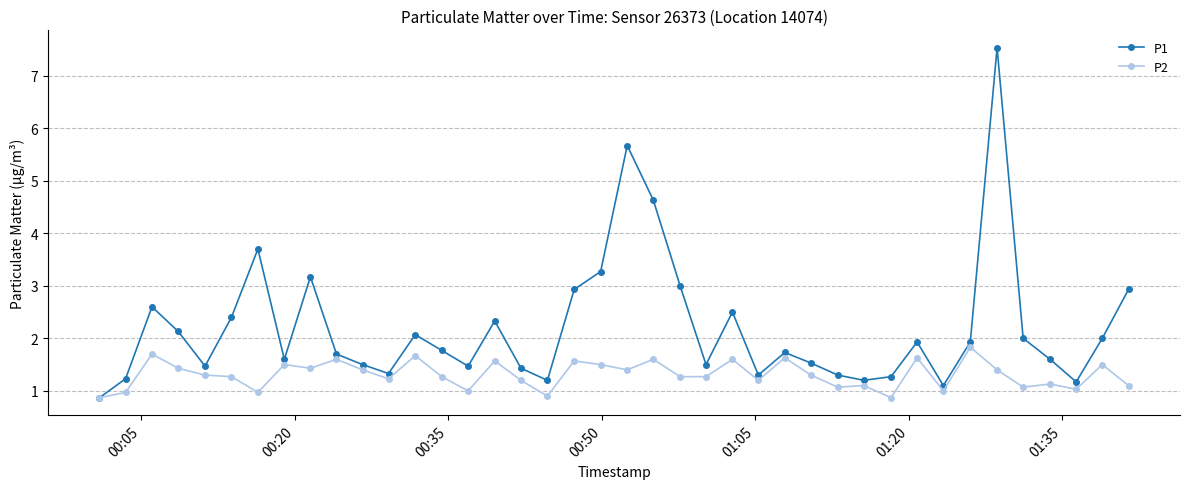

What is the value of the P1 point at the 30th from the left?

1.2